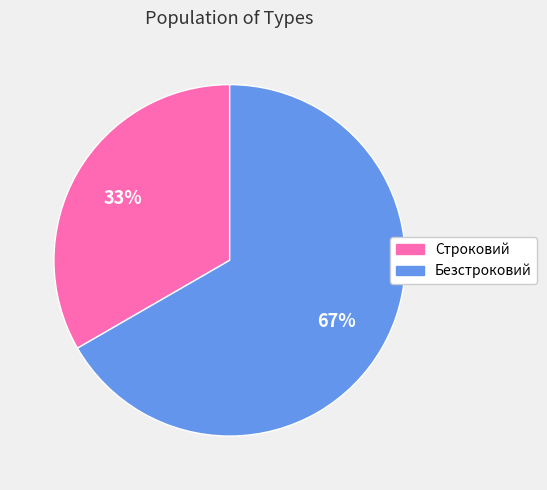

Rank the categories by value from highest to lowest.

Безстроковий, Строковий